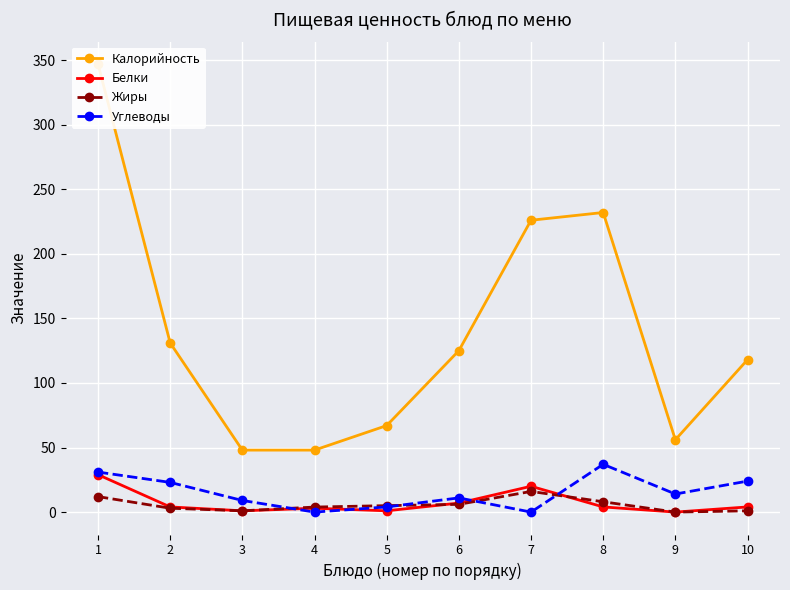

Which series has the widest spread of values?

Калорийность